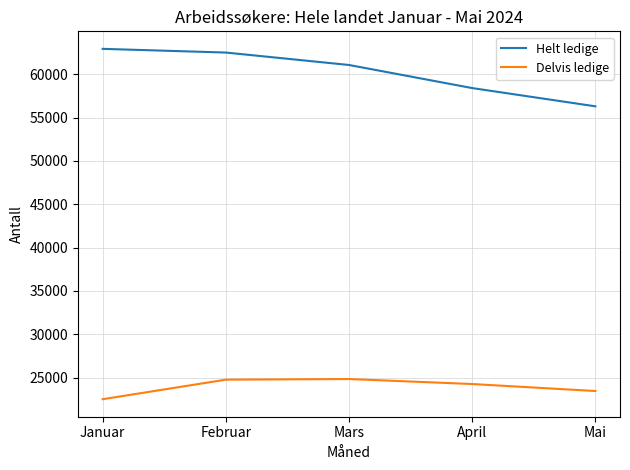

Between Februar and April, which series saw the biggest shift?

Helt ledige